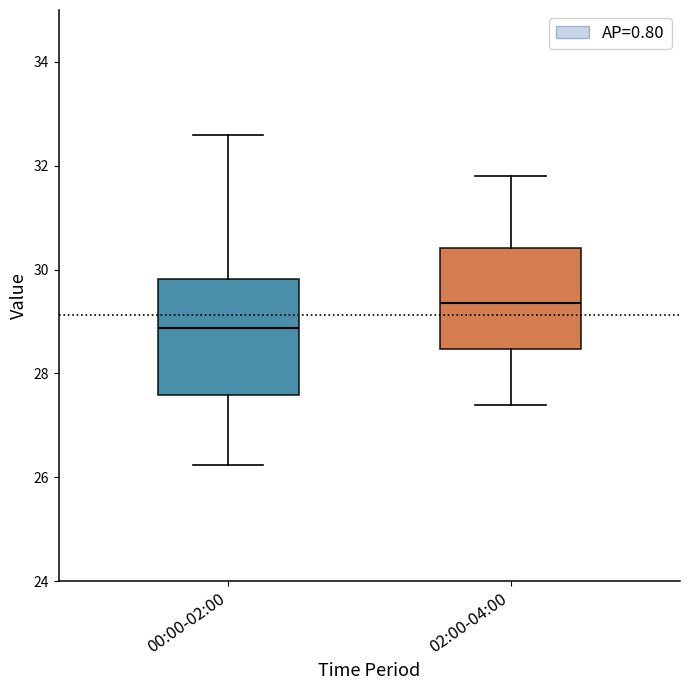

Where does the median line of the box for 02:00-04:00 sit on the y-axis? The values are not printed on the chart, so give them approximately, as read against the axis.

29.4